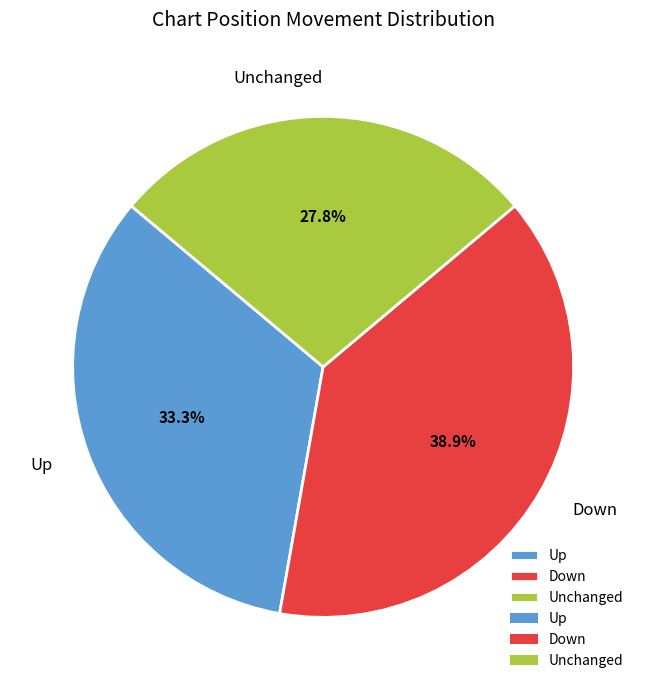

Which has a higher value, Unchanged or Up?

Up